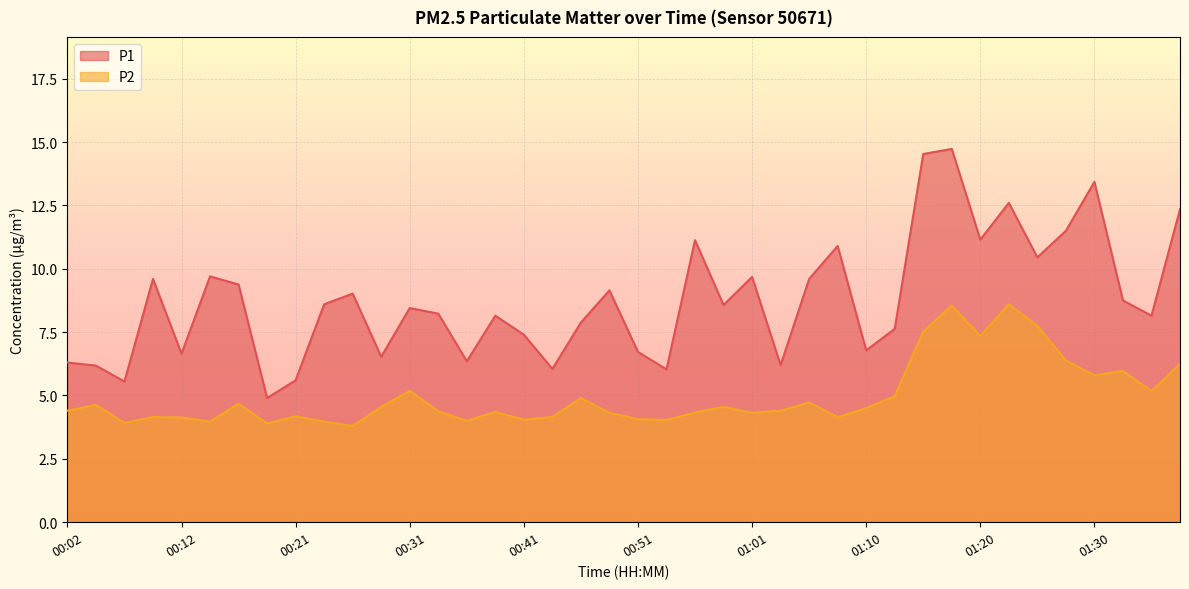

At which label does P1 first exceed 8?

00:09